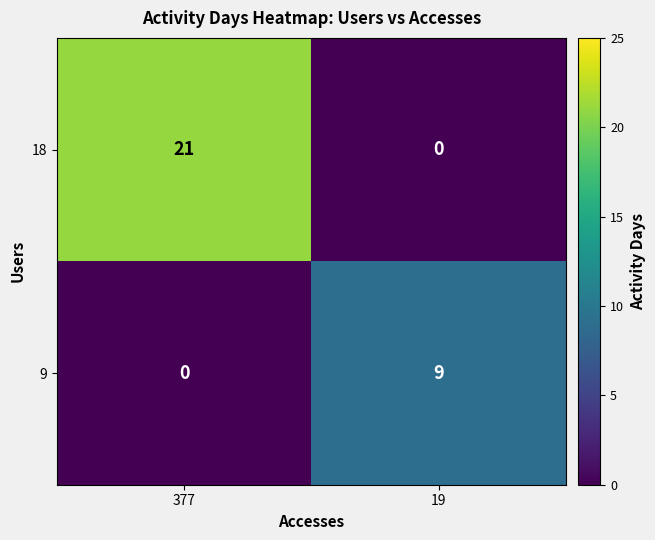

Which series has the largest range (max minus min)?

18